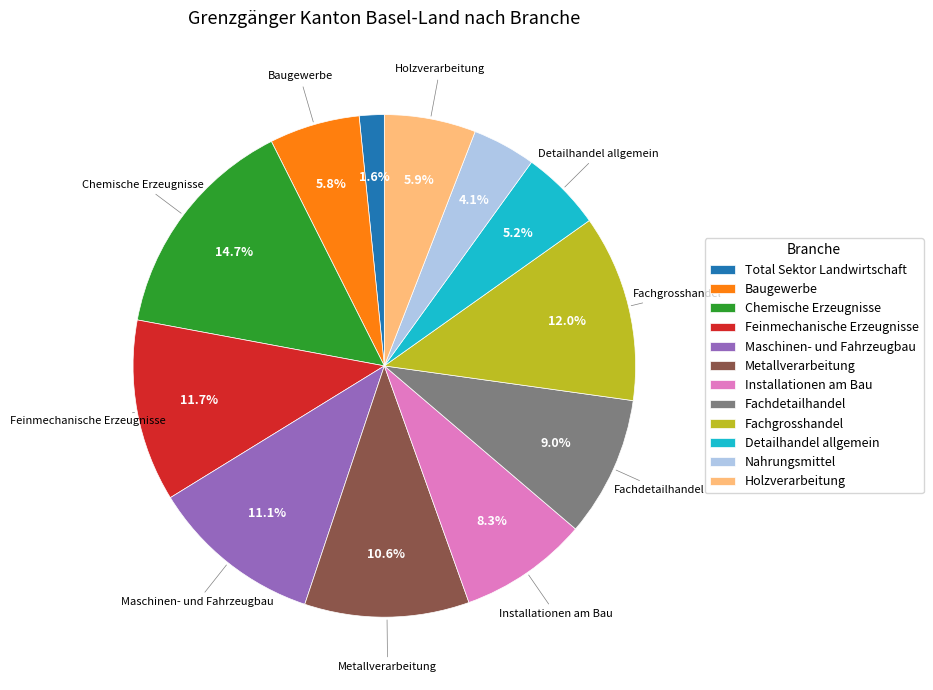

To the nearest percent, what percentage of the pie is Metallverarbeitung?

11%